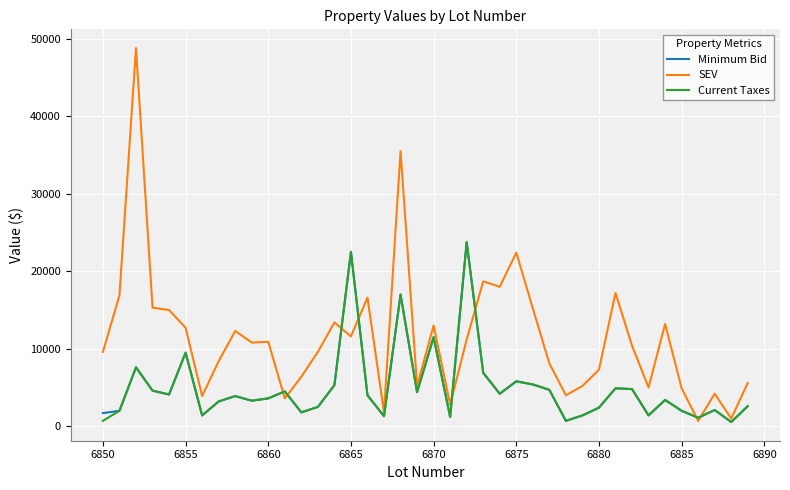

Which series has the largest total across all categories?

SEV